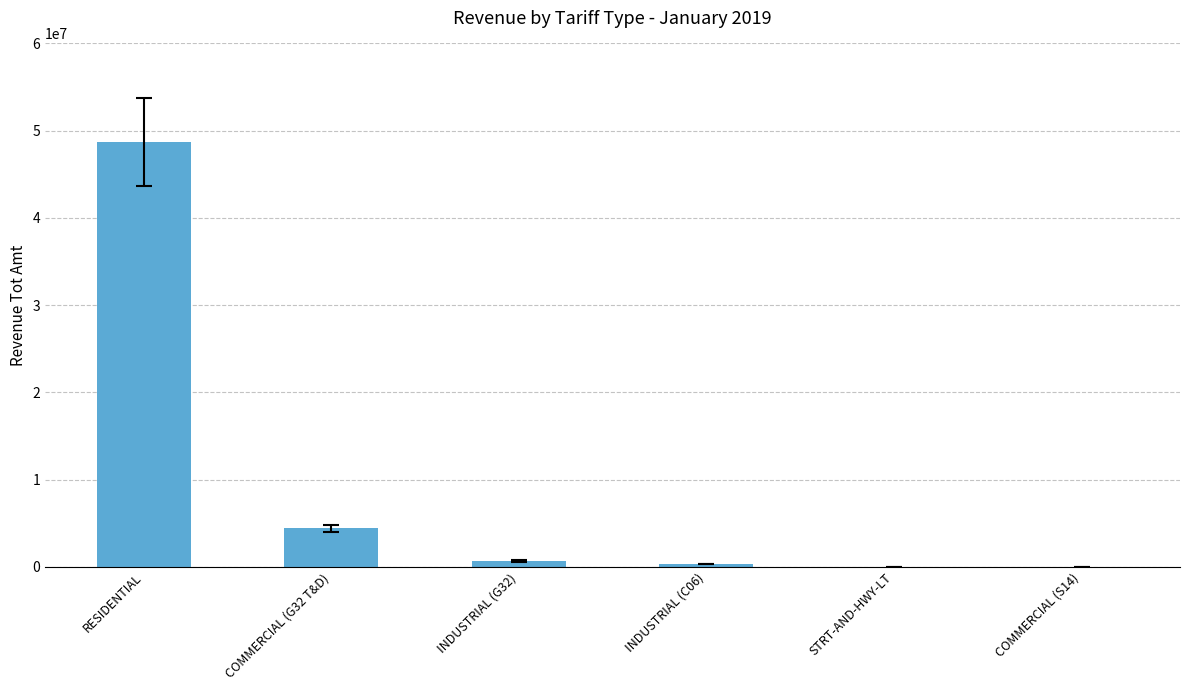

What is the average value?

9026060.9